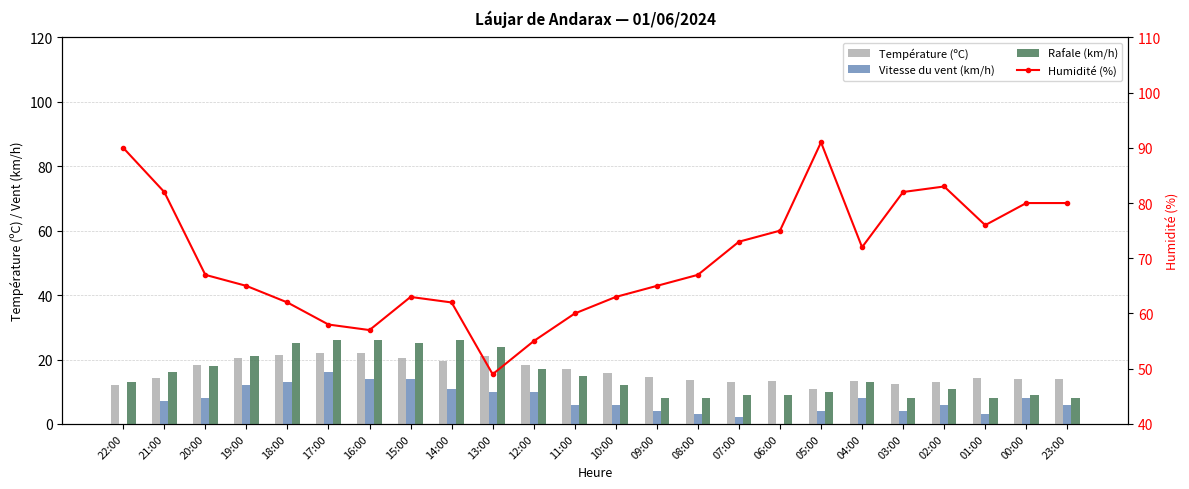

Read the Vitesse du vent (km/h) value at 01:00.

3.0